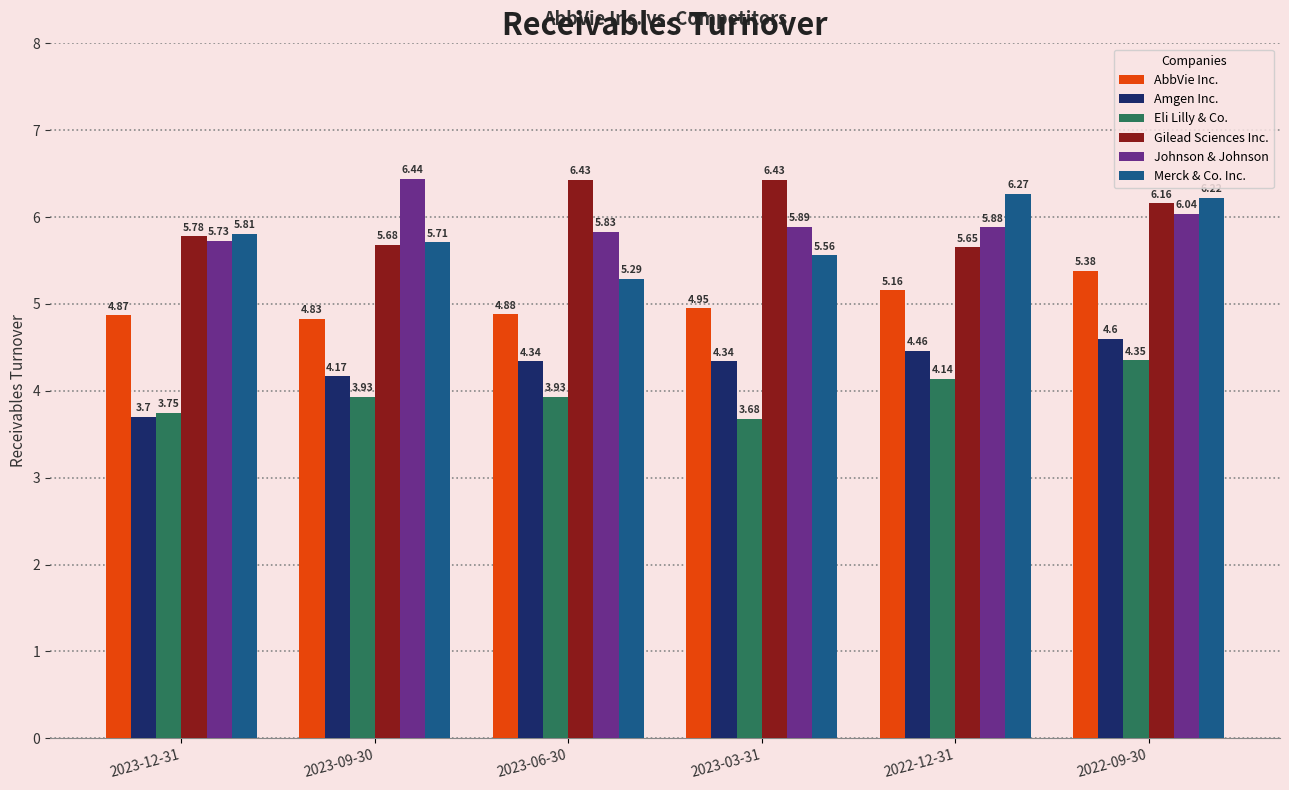

What is the label of the 5th bar from the left?

2022-12-31